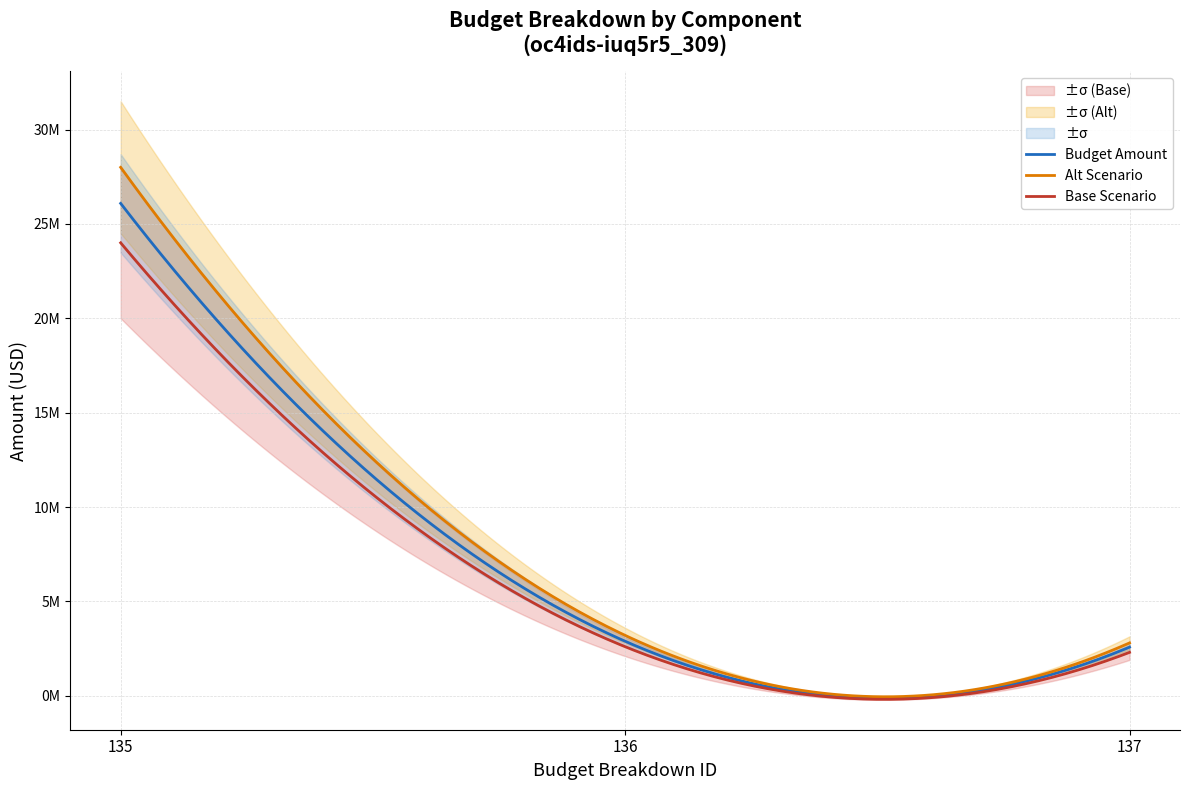

The chart shows a value of 2576262.1 at 137. True or false?

True